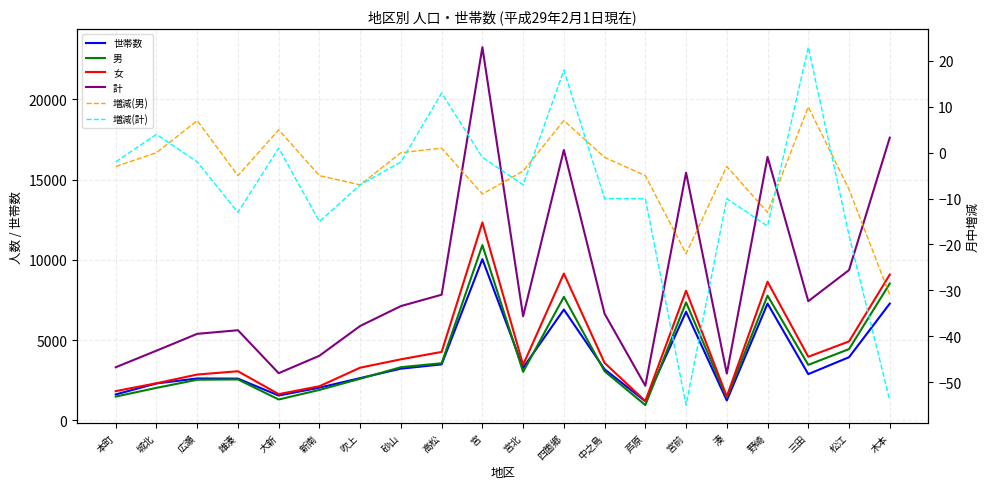

What is the difference between the second highest and second lowest values in the 女 series?

7654